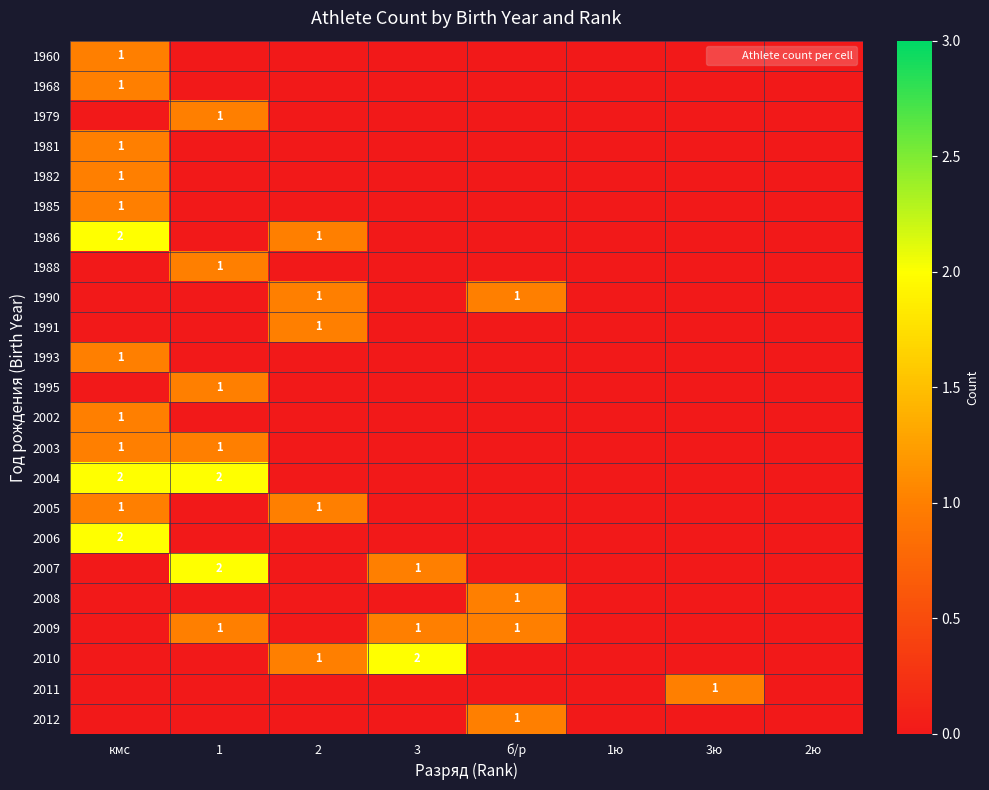

The 1968 series shows 1 at 2. True or false?

False